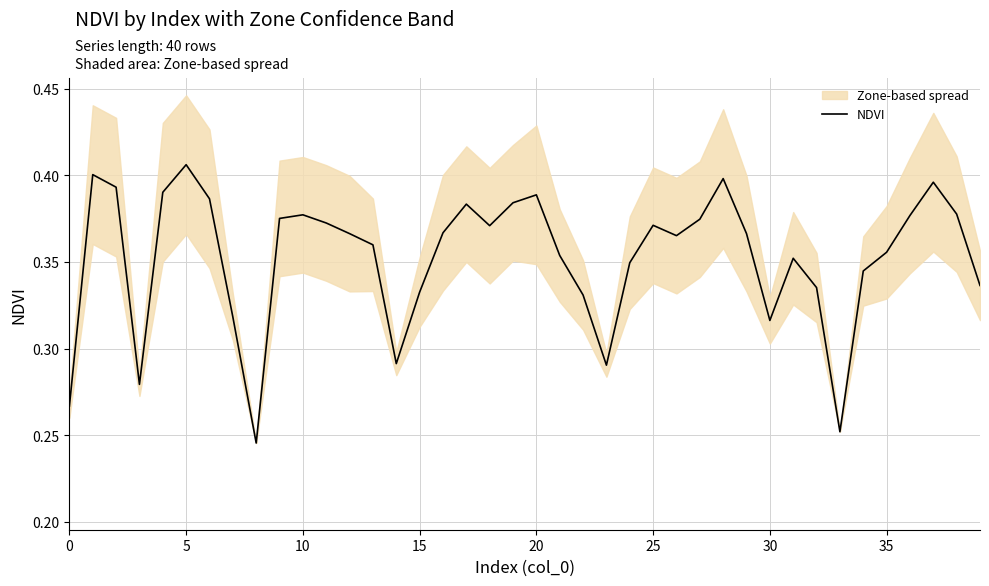

What is the smallest value displayed?

0.2